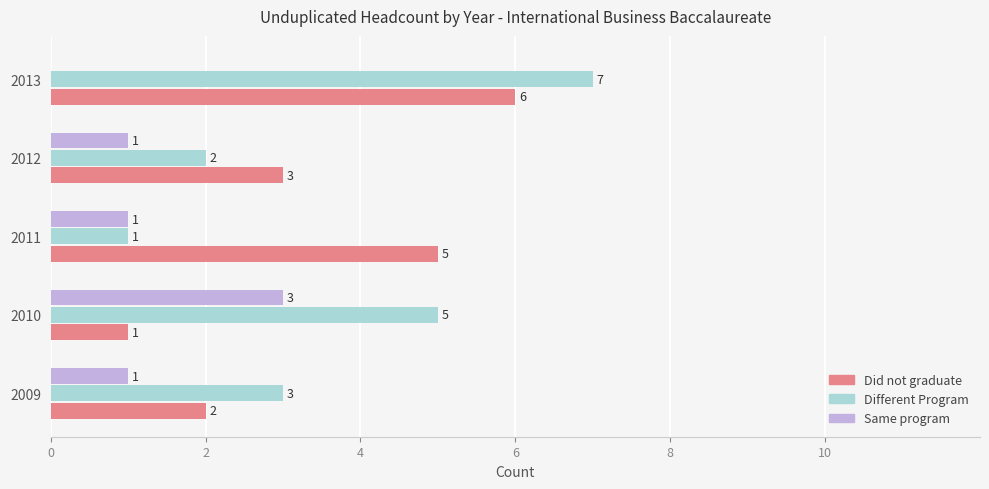

How many distinct data groups are displayed?

3